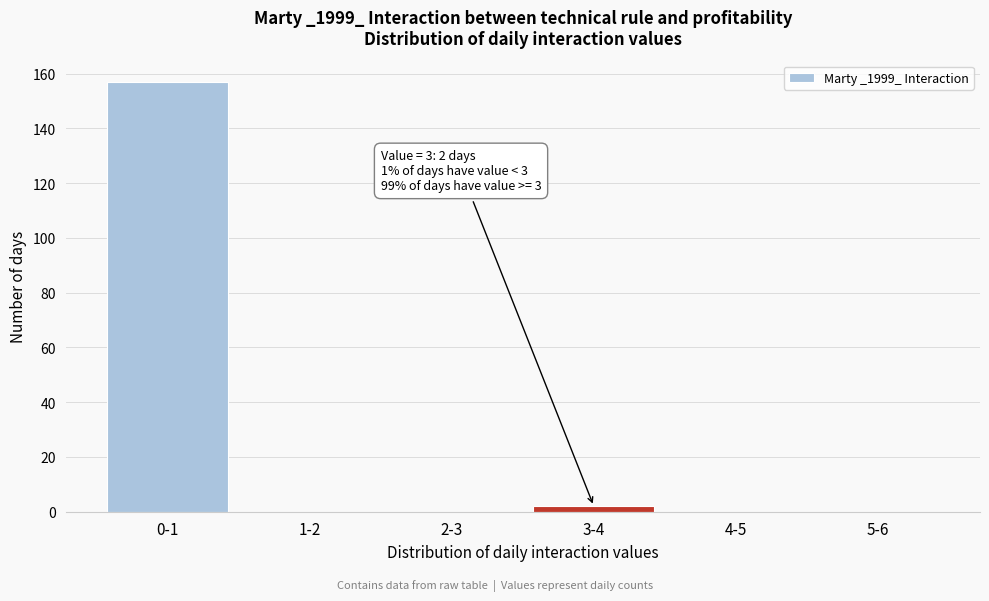

Reading left to right, extract all data points from this chart.

0-1=157	1-2=0	2-3=0	3-4=2	4-5=0	5-6=0